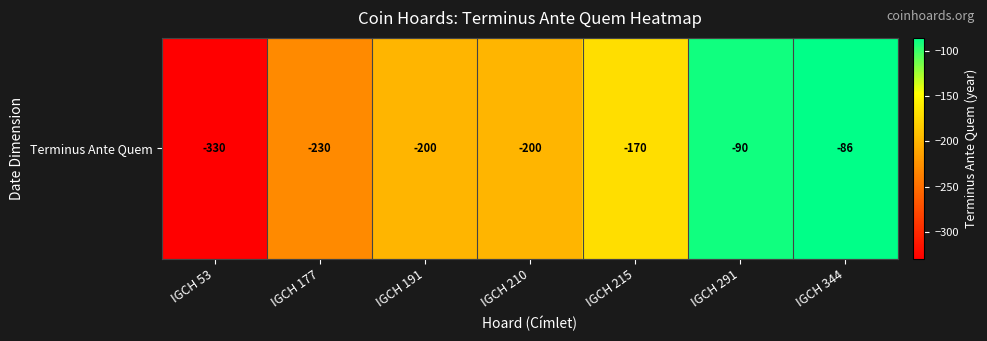

What is the sum of the values at IGCH 291 and IGCH 210?

-290